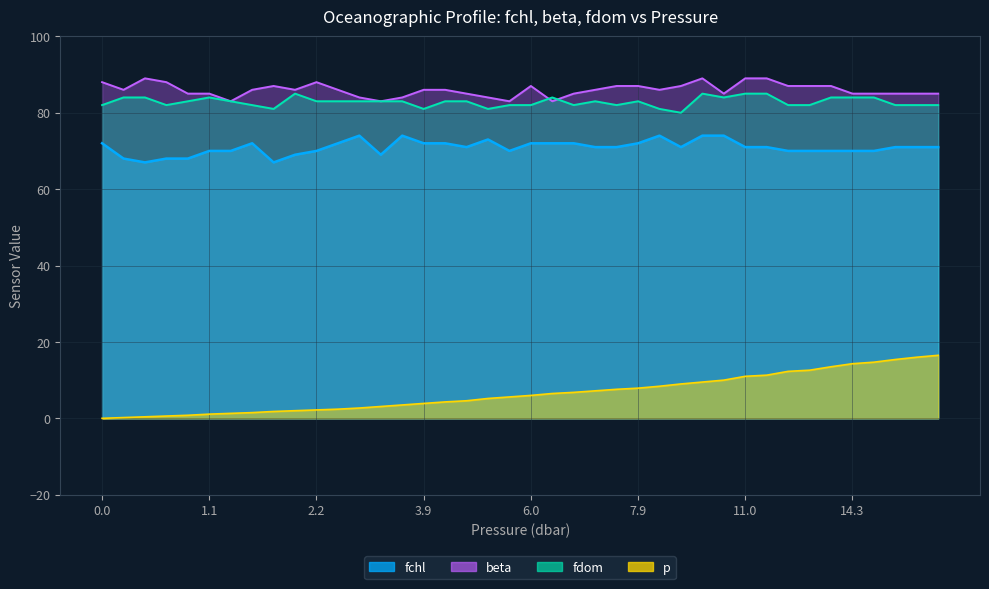

Which has a higher value, 1.8 or 0.4?

1.8